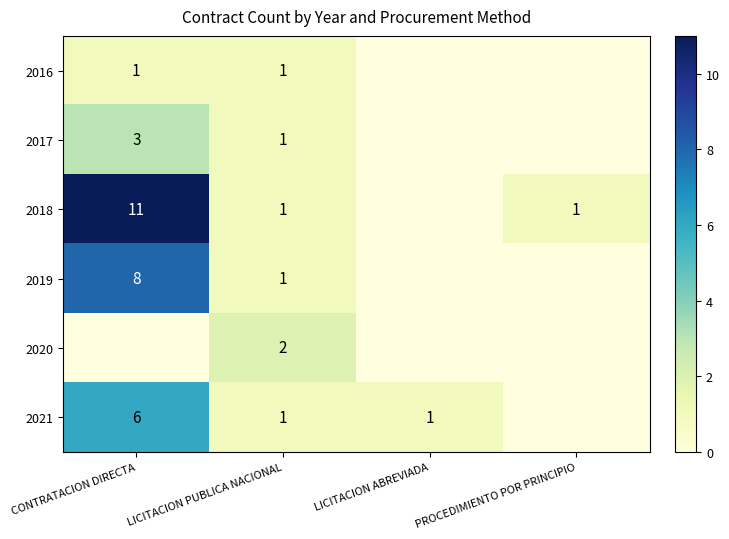

What is the maximum value shown in the chart?

11